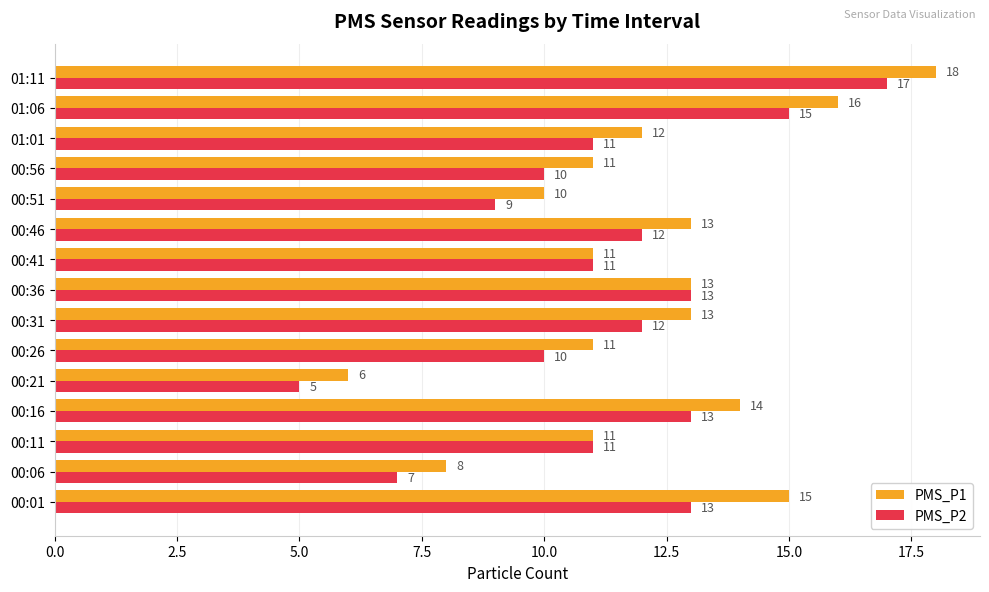

What is the difference between the maximum and minimum values in the PMS_P2 series?

12